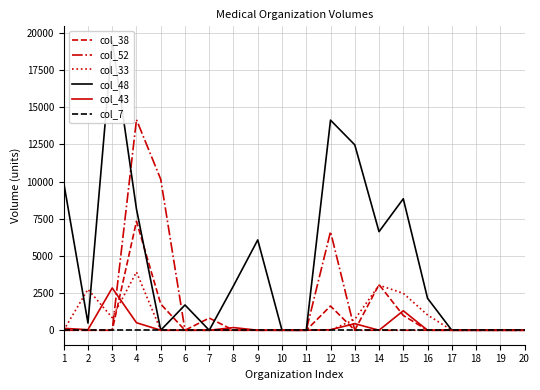

Reading right to left, transcribe all the data shown in this chart.

col_38: 20=0	19=0	18=0	17=0	16=0	15=996	14=3073	13=0	12=1630	11=0	10=0	9=0	8=0	7=820	6=0	5=1766	4=7324	3=0	2=0	1=0
col_52: 20=0	19=0	18=0	17=0	16=0	15=0	14=0	13=0	12=6633	11=0	10=0	9=0	8=0	7=0	6=0	5=10156	4=14169	3=0	2=0	1=0
col_33: 20=0	19=0	18=0	17=0	16=1028	15=2488	14=3030	13=733	12=0	11=0	10=0	9=0	8=0	7=0	6=0	5=0	4=3919	3=847	2=2757	1=0
col_48: 20=0	19=0	18=0	17=0	16=2150	15=8845	14=6633	13=12473	12=14134	11=0	10=0	9=6079	8=2990	7=0	6=1700	5=0	4=8153	3=19472	2=485	1=9938
col_43: 20=0	19=0	18=0	17=0	16=0	15=1311	14=0	13=443	12=35	11=0	10=0	9=0	8=180	7=0	6=0	5=0	4=506	3=2846	2=35	1=129
col_7: 20=0	19=0	18=0	17=0	16=0	15=0	14=0	13=0	12=0	11=0	10=0	9=0	8=0	7=0	6=0	5=0	4=0	3=0	2=0	1=0